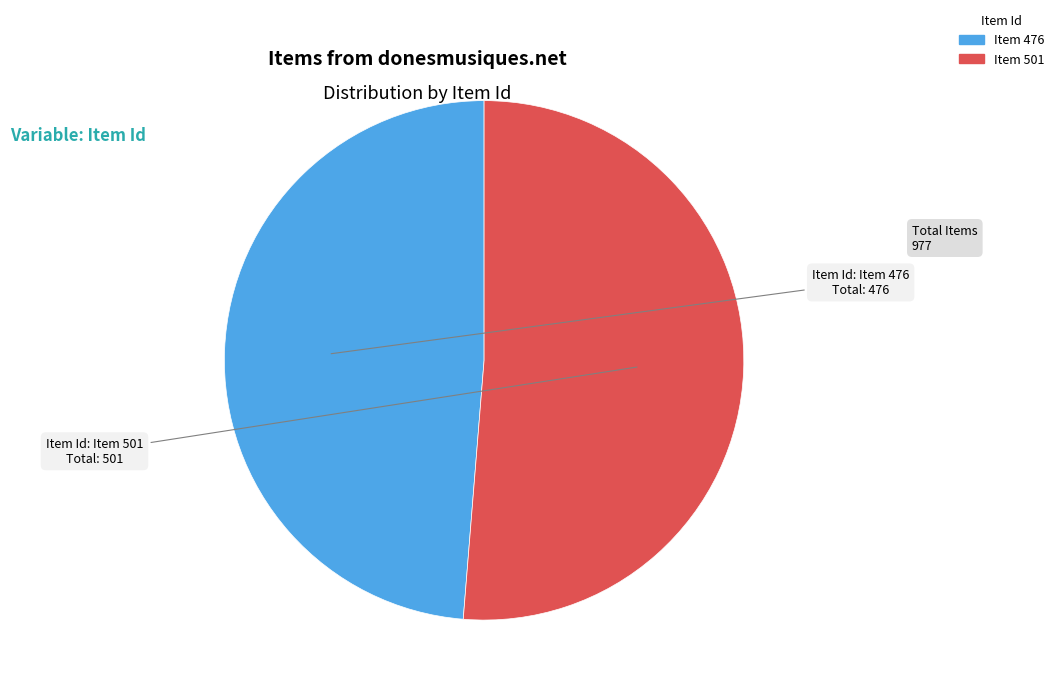

Between Item 501 and Item 476, which is larger?

Item 501